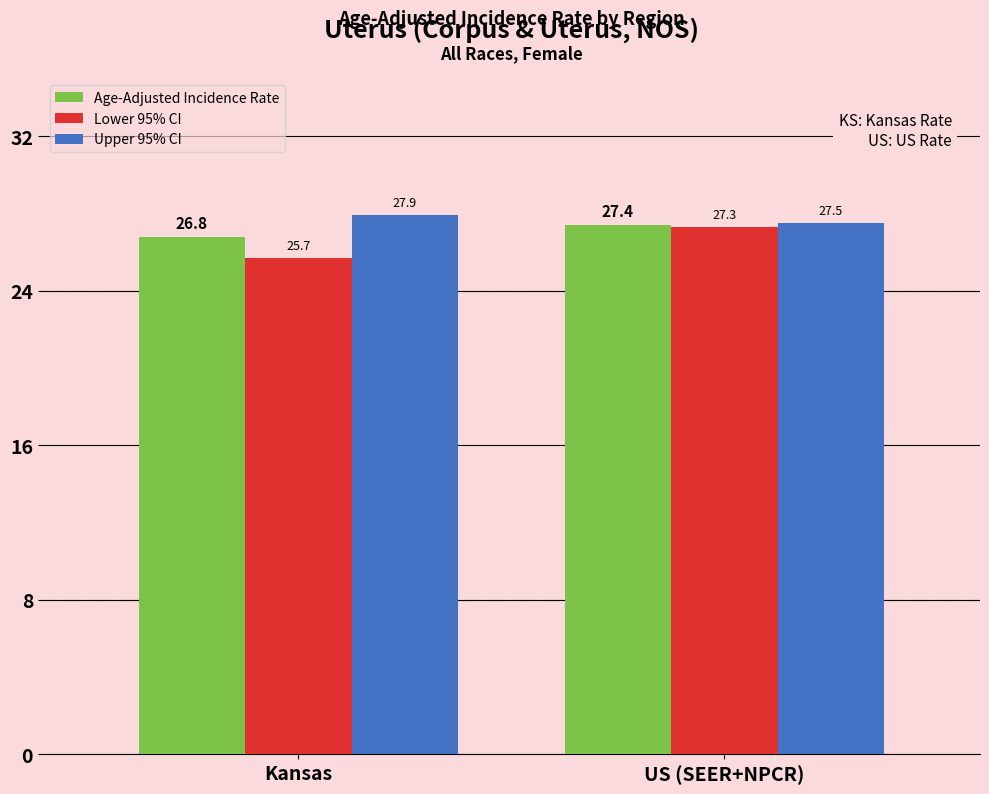

What is the difference between the Upper 95% CI values at Kansas and US (SEER+NPCR)?

0.4